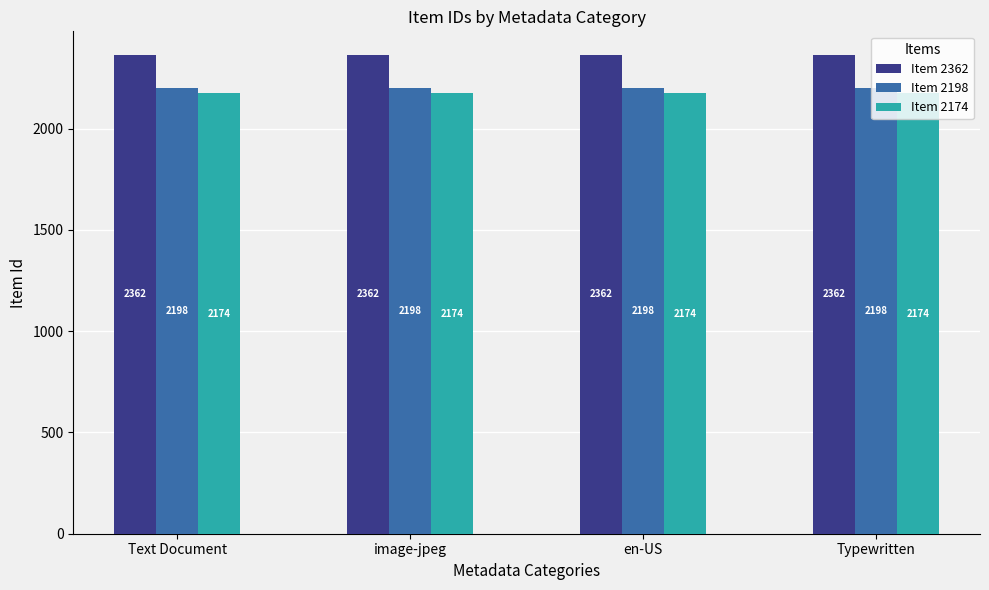

At how many categories does at least one series exceed 2244?

4